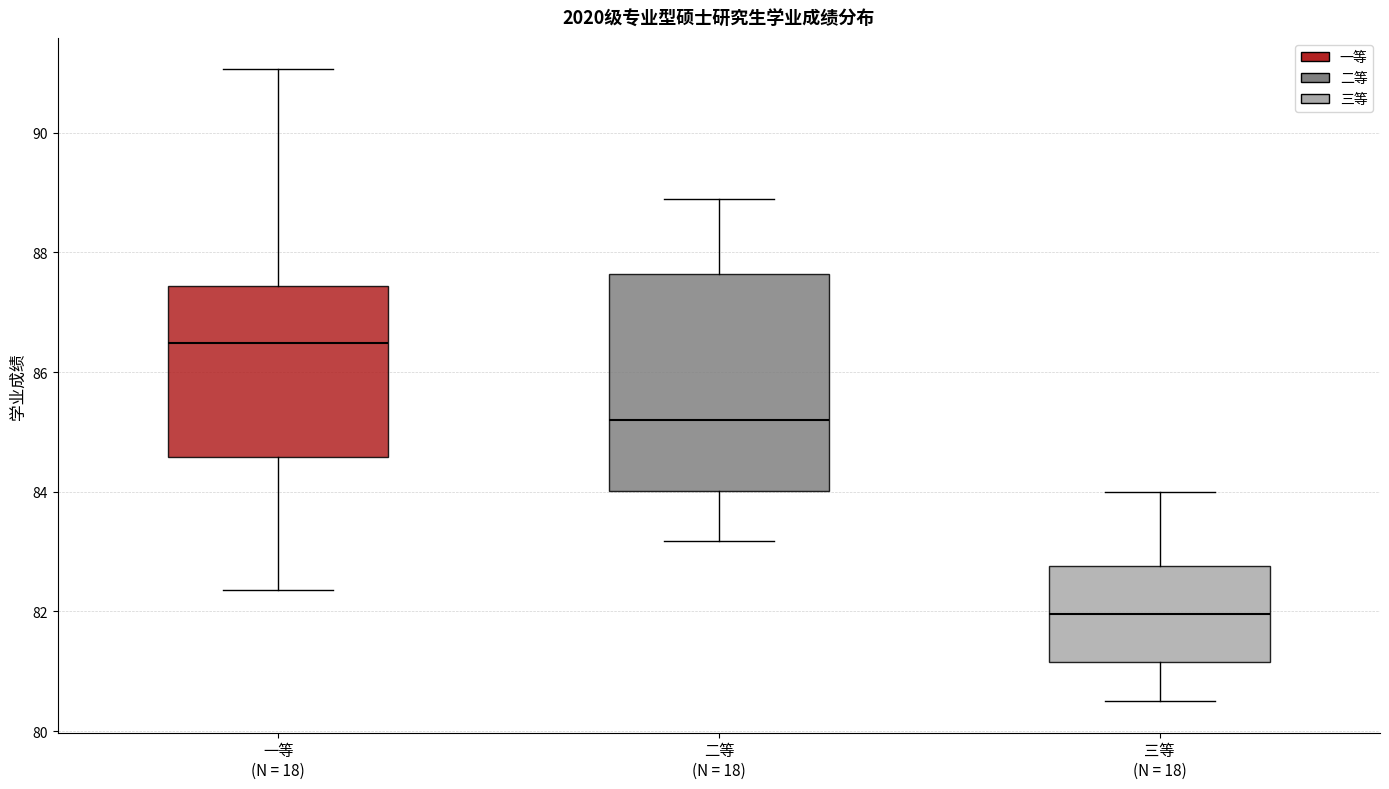

Which box's median line is the highest?

一等 (N = 18)